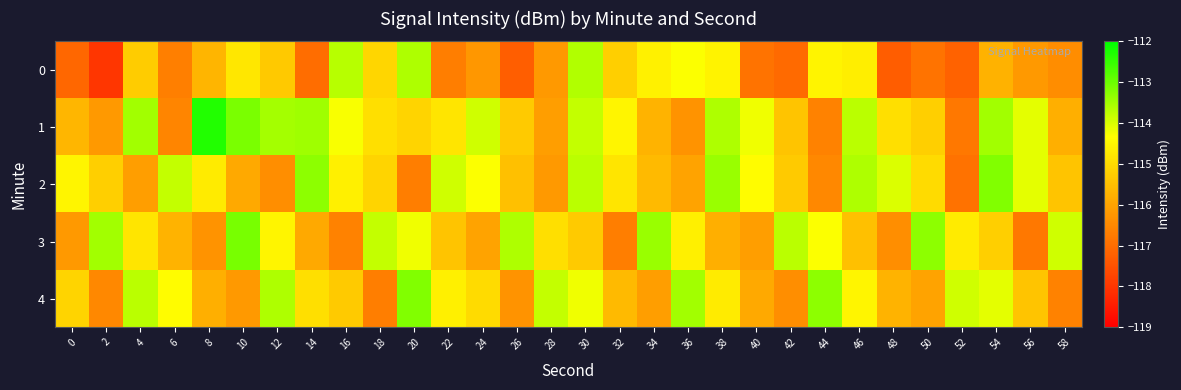

Which label corresponds to the largest value in the chart?

8